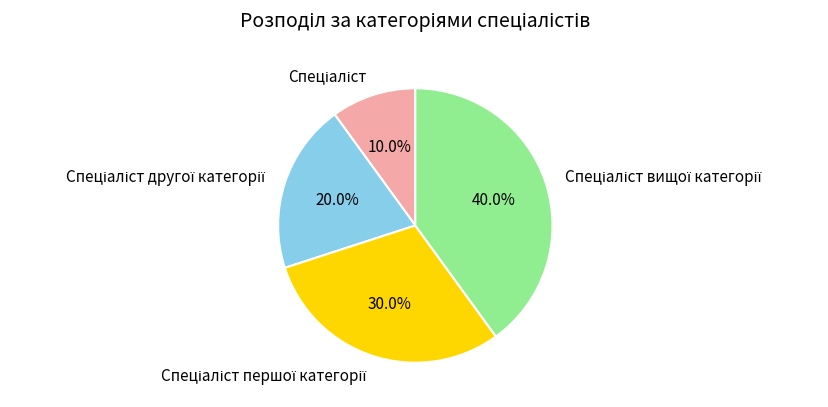

Is there any slice that represents more than half of the pie?

No